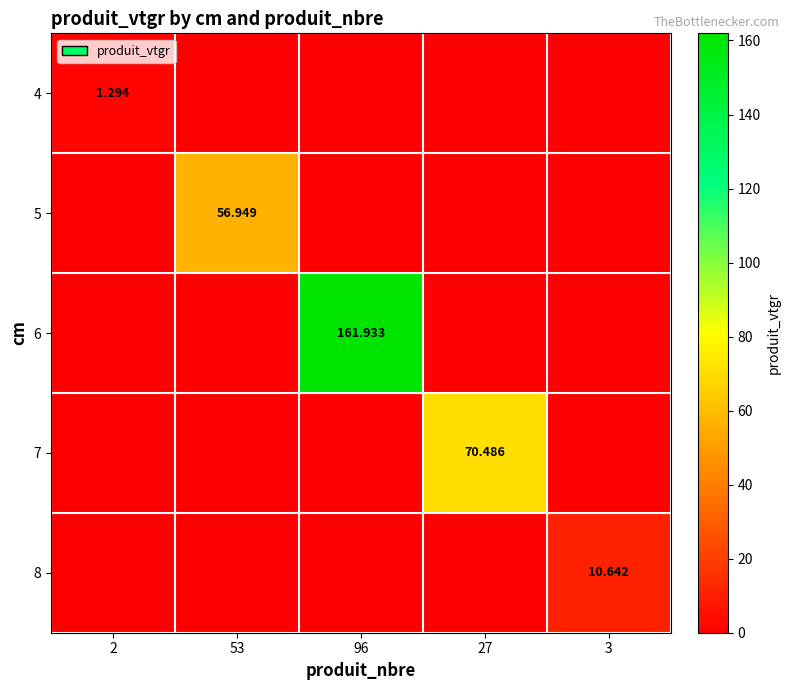

The value of 6 at 96 is 37.4. True or false?

False